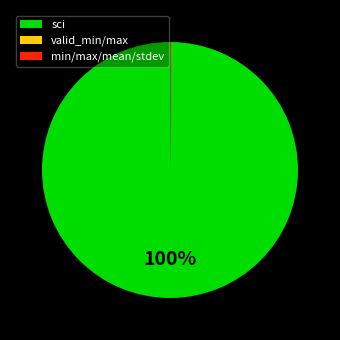

To the nearest percent, what percentage of the pie is sci?

100%